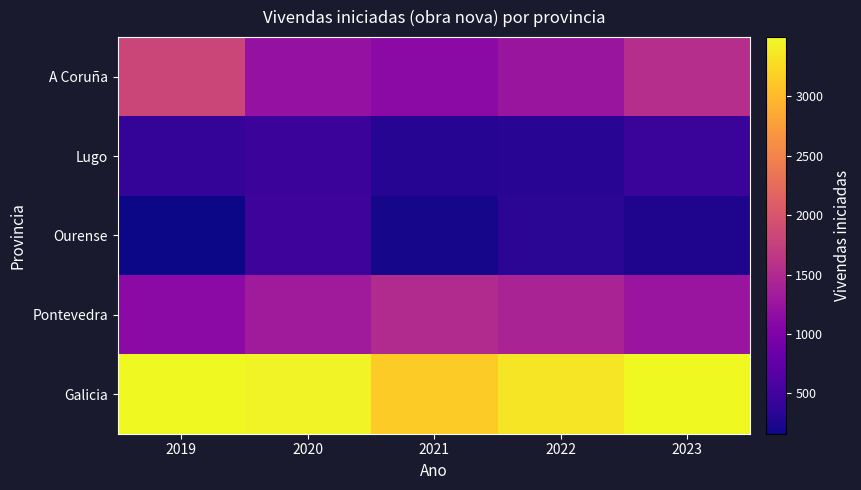

Which series has the widest spread of values?

A Coruña